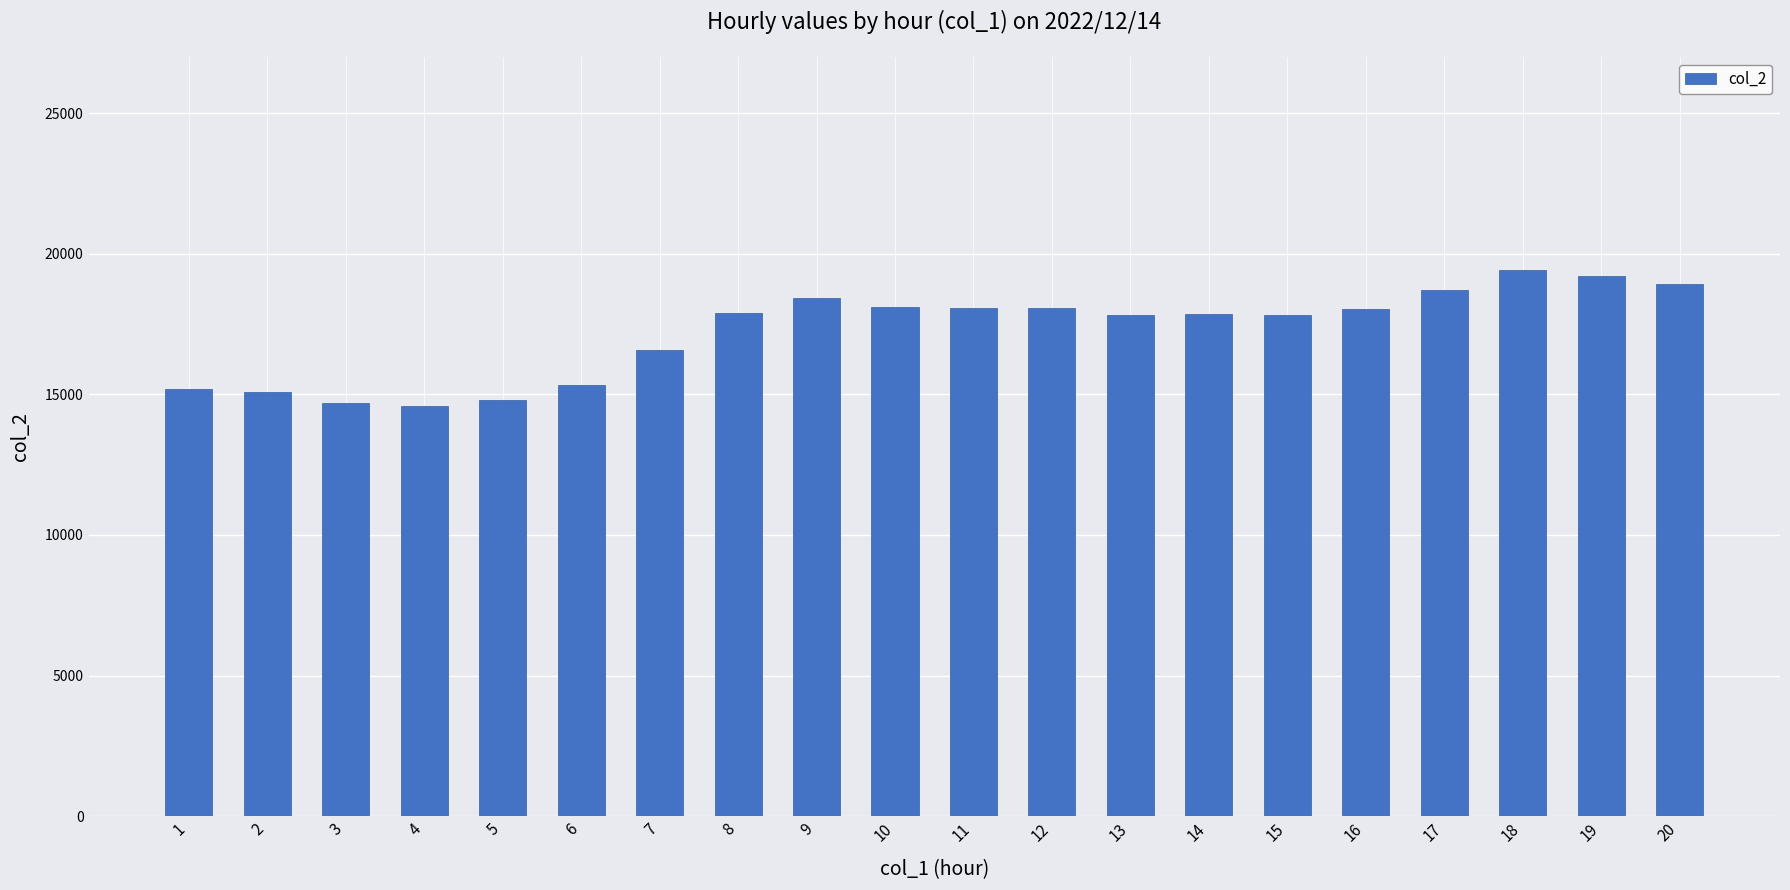

How many categories are shown in the chart?

20